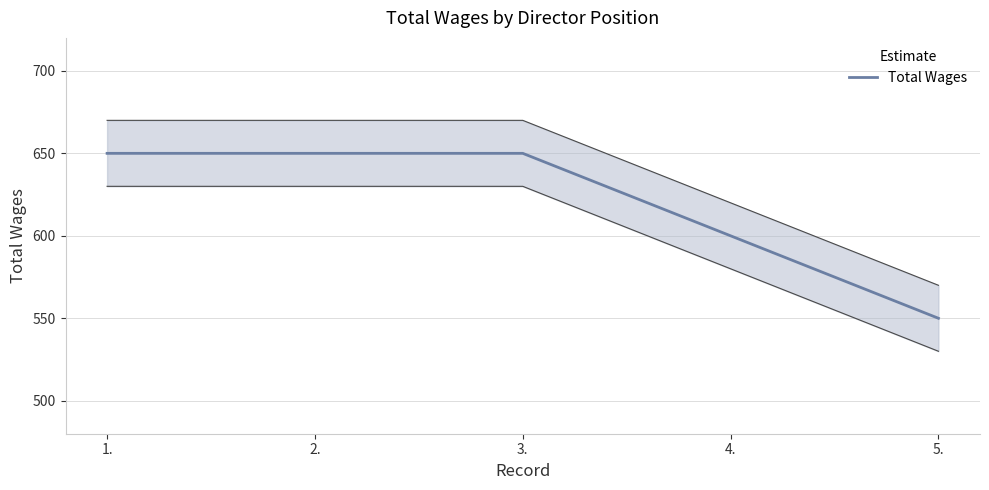

Which has a higher value, 4. or 3.?

3.